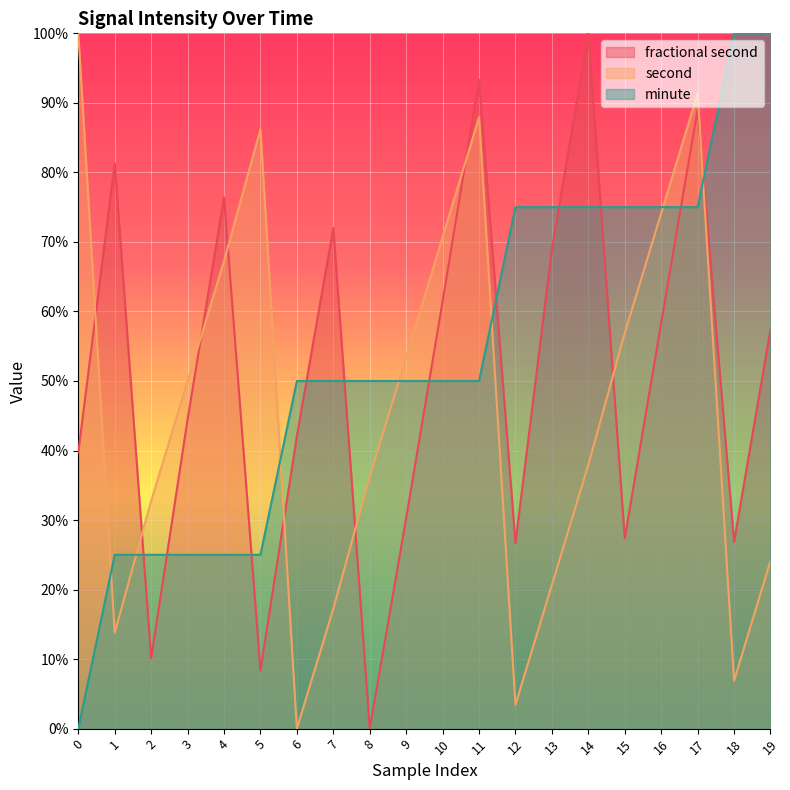

Which series changed the most between 9 and 15?

minute